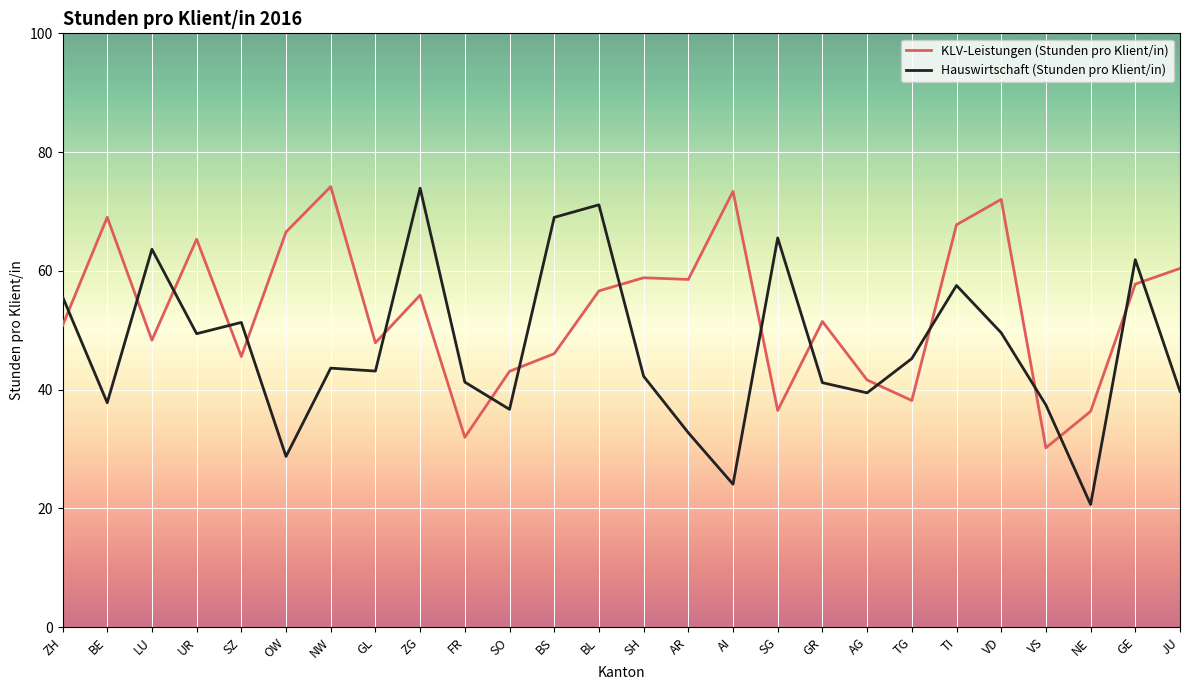

Which series has the largest total across all categories?

KLV-Leistungen (Stunden pro Klient/in)